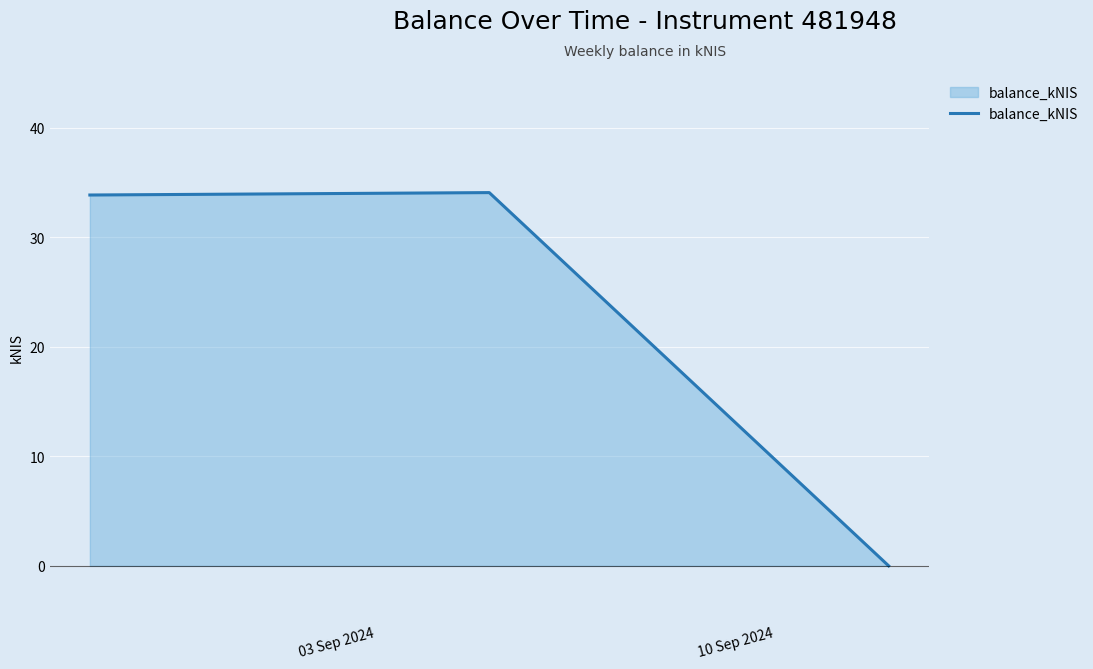

Reading left to right, list all the values displayed in this chart.

33.9	34.1	0.0